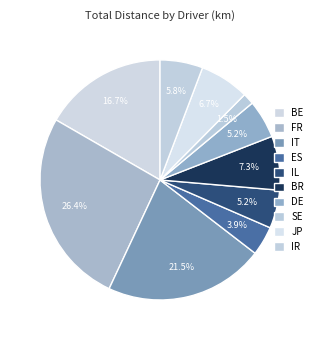

How many slices are in this pie chart?

10